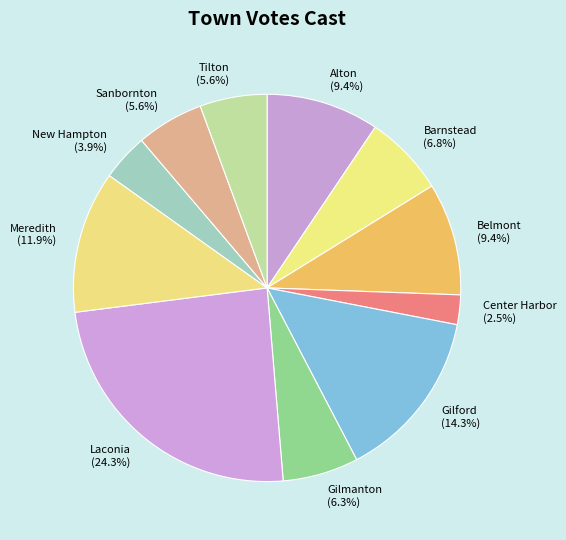

Is Sanbornton the majority of the pie?

No